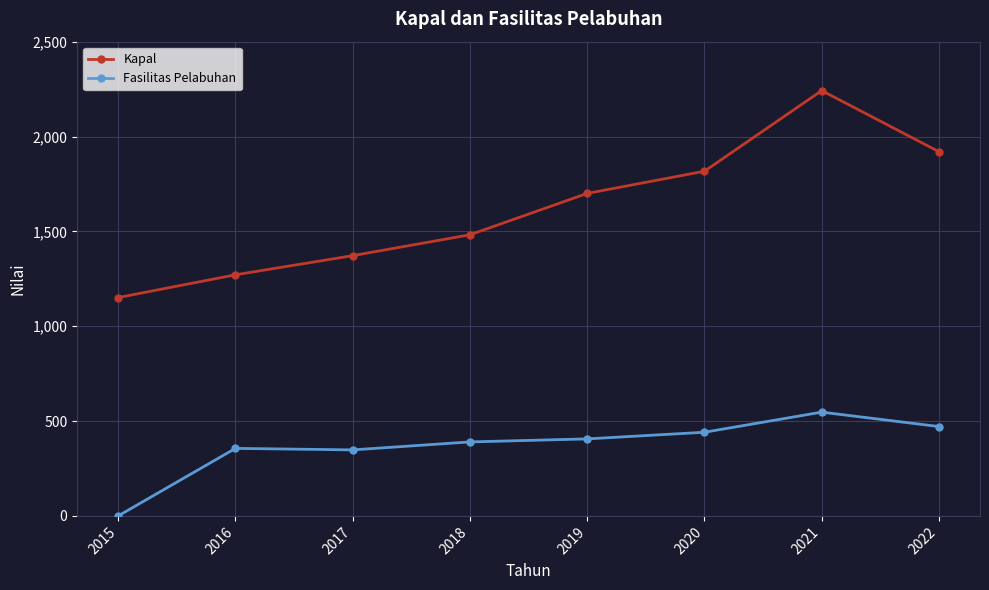

What is the difference between the maximum and minimum values in the Kapal series?

1091